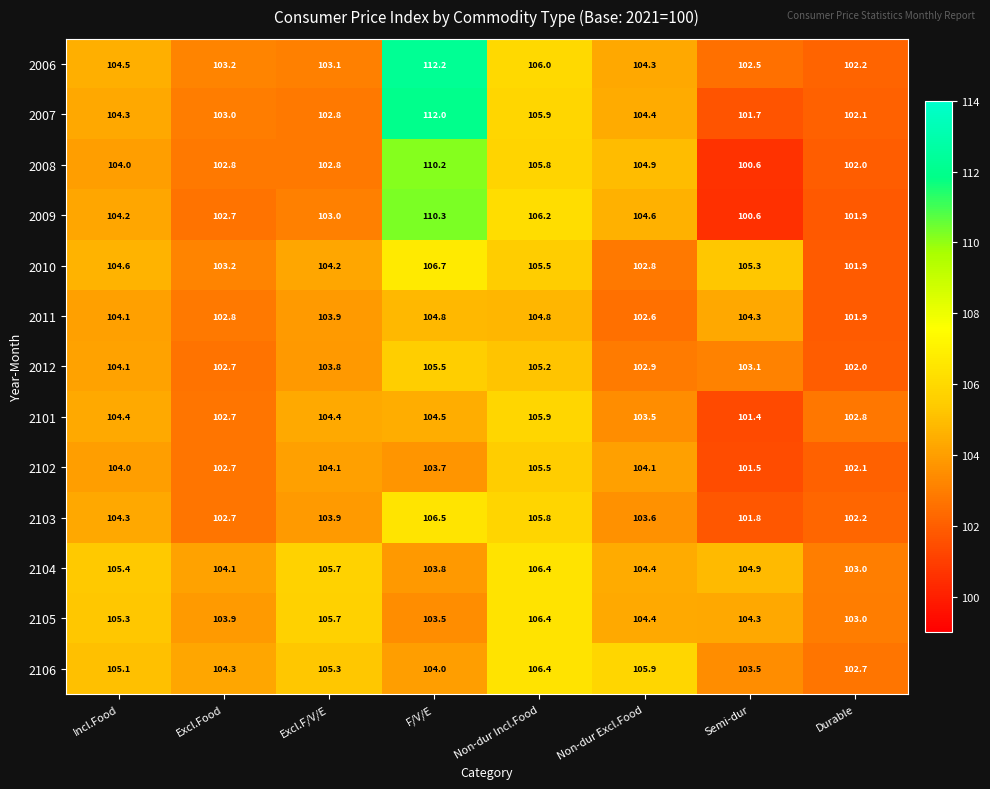

Where is 2011 nearest to the value 103?

Excl.Food